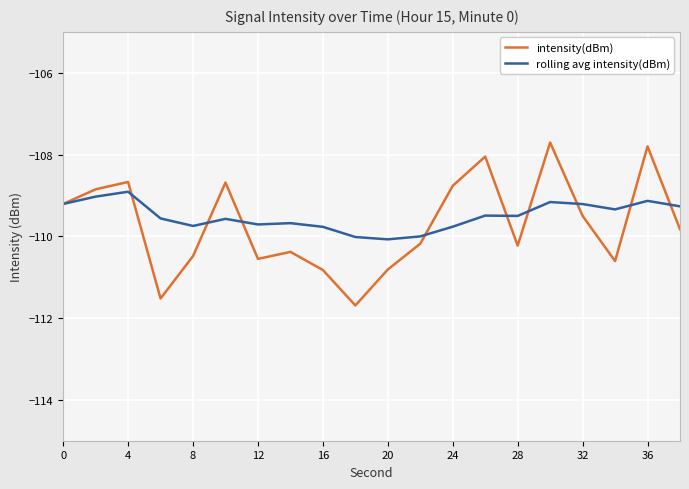

What is the maximum value shown in the chart?

-107.7